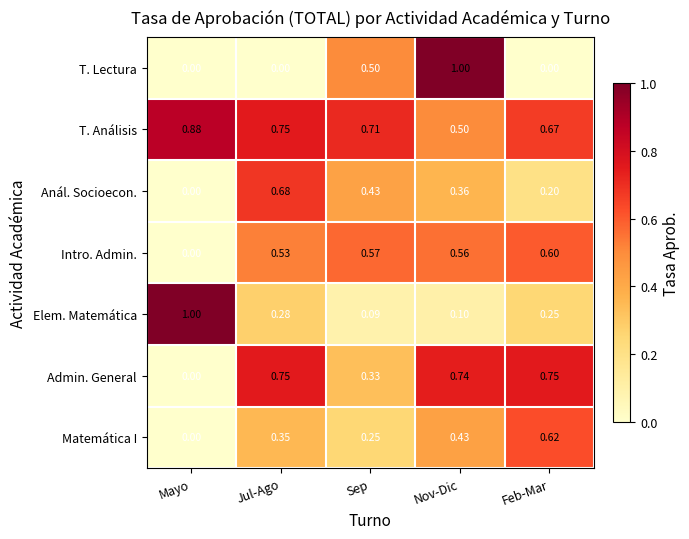

At which label is Anál. Socioecon. closest to 0?

Mayo